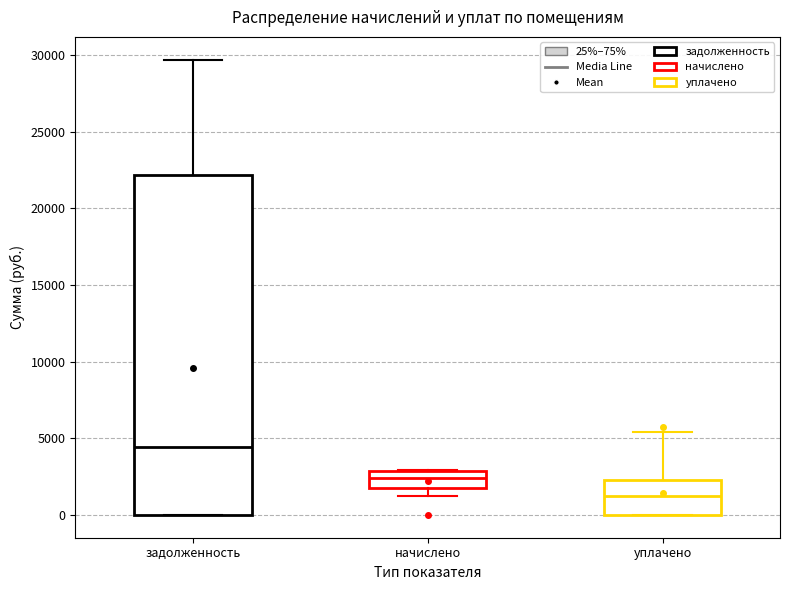

Where does the median line of the box for уплачено sit on the y-axis? The values are not printed on the chart, so give them approximately, as read against the axis.

1000